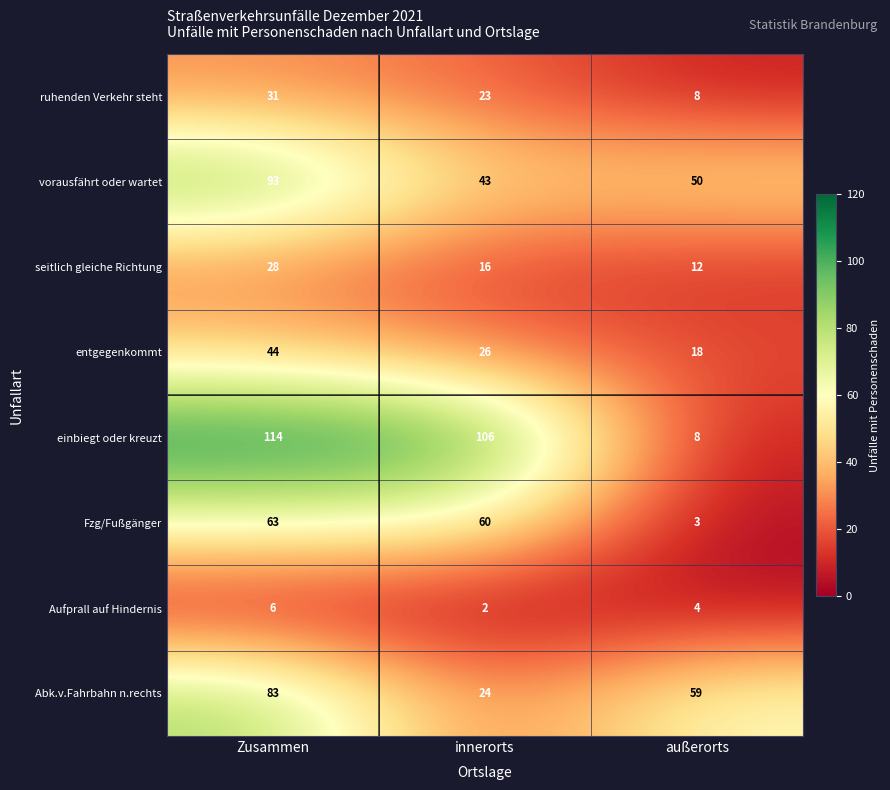

Which series has the largest total across all categories?

einbiegt oder kreuzt